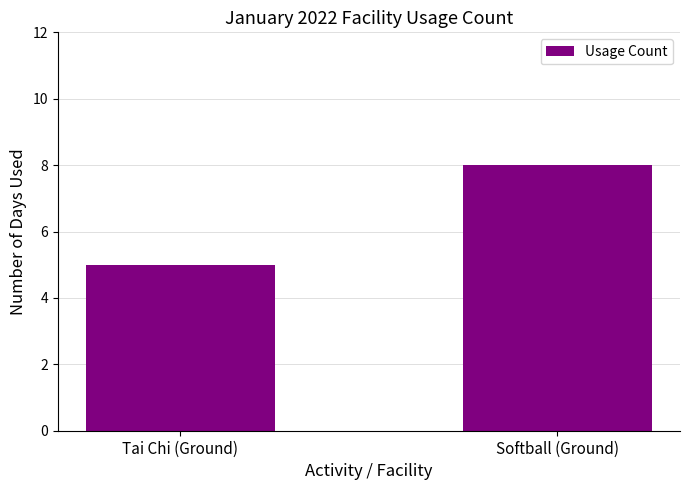

What is the value of the 2nd bar from the left?

8